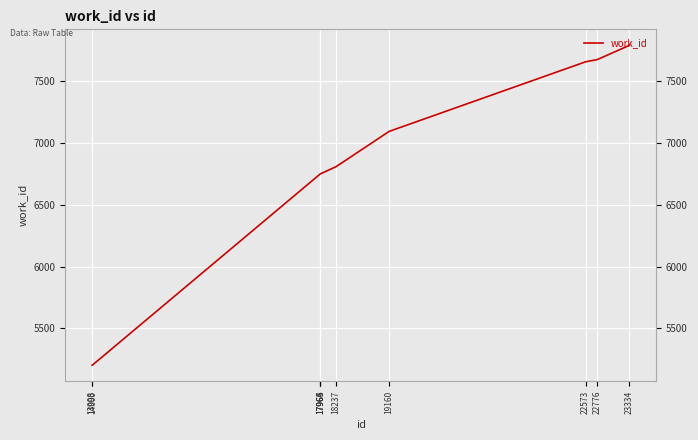

Is it true that the value at 19160 is 7092?

True